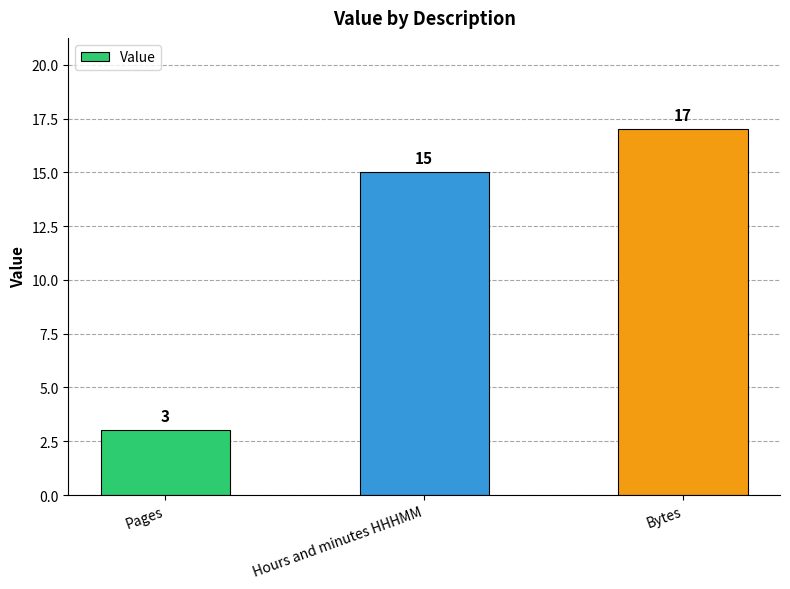

What is the value of the 2nd bar from the left?

15